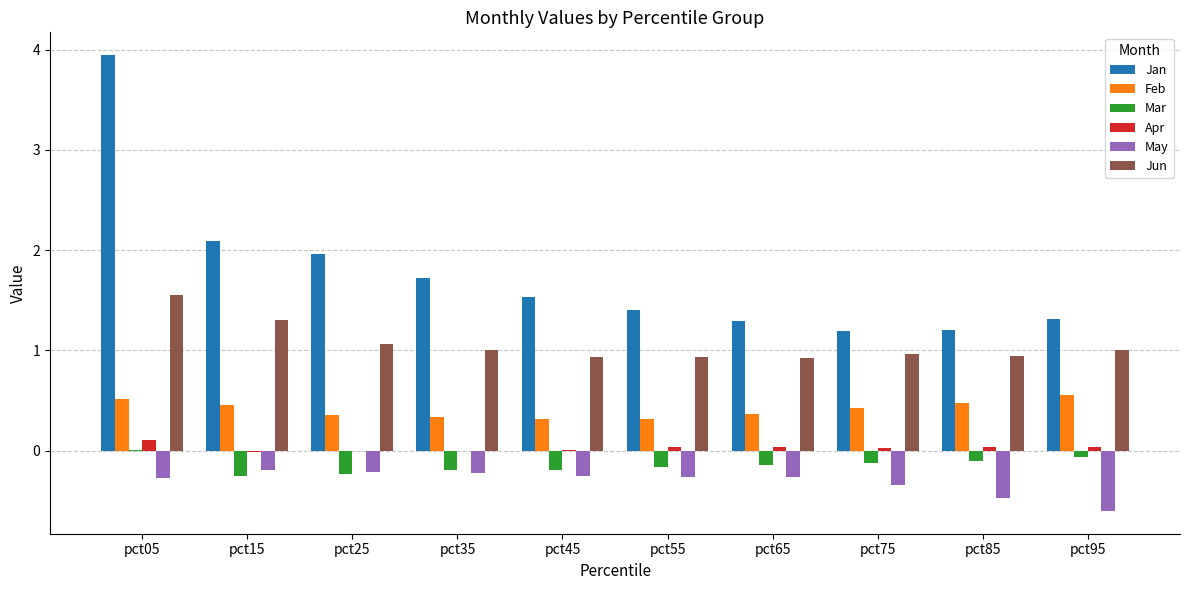

Is it true that May equals -0.3 at pct45?

True